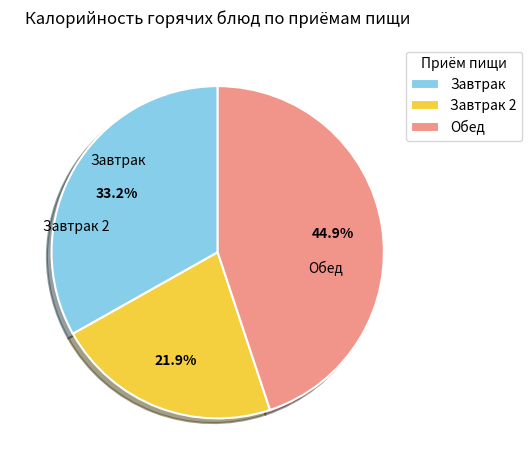

To the nearest percent, what is the combined percentage of Завтрак and Обед?

78%